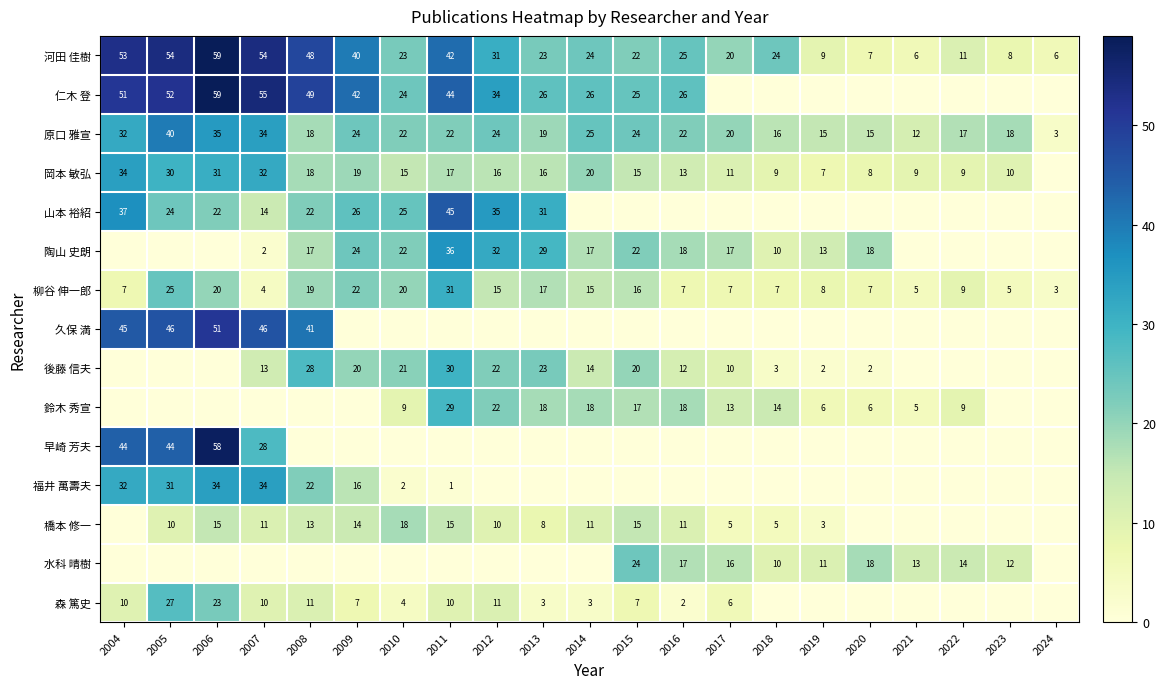

Count the number of data series in this chart.

15